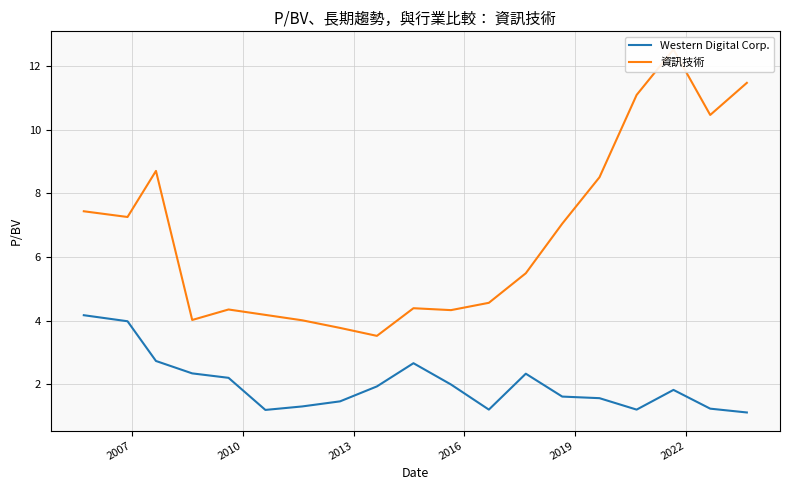

What is the value of the 資訊技術 point at the 11th from the left?

4.3